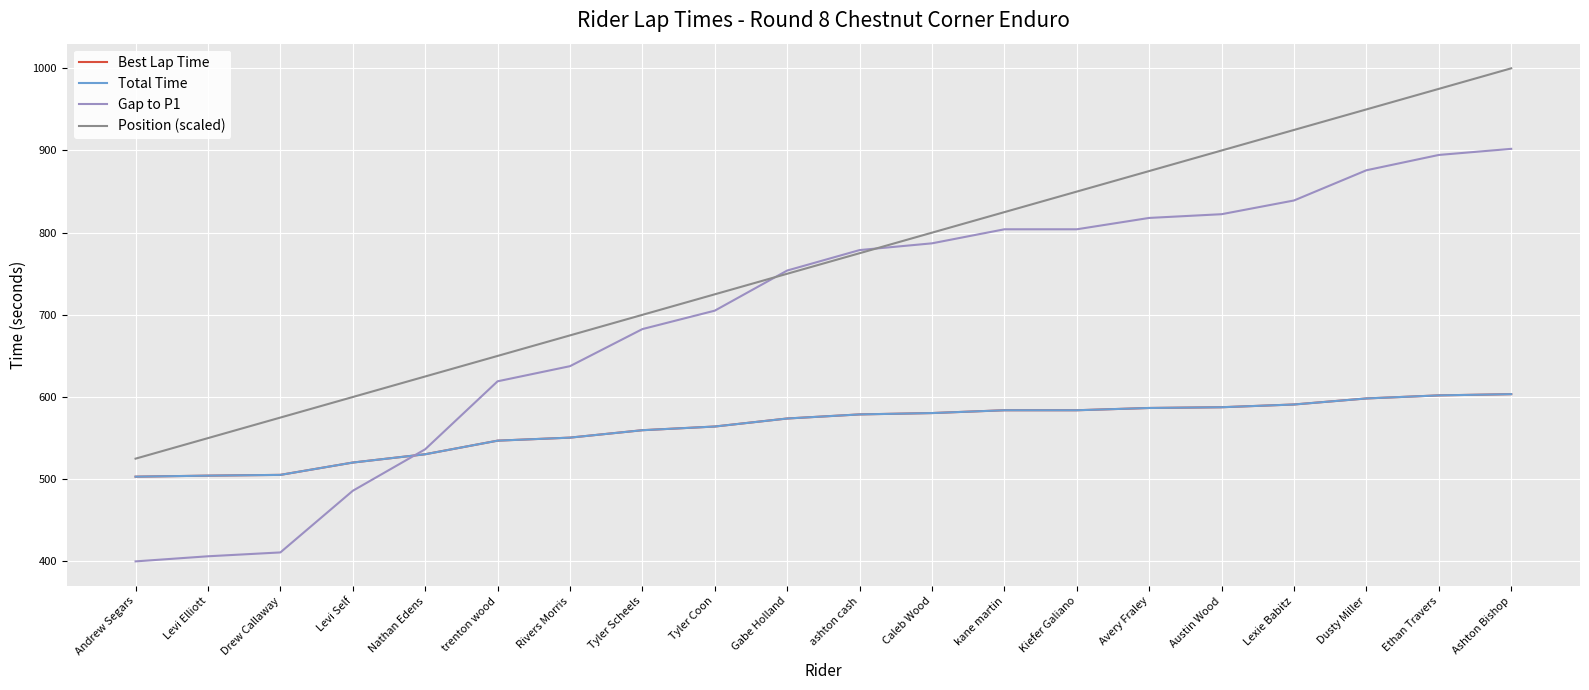

What is the lowest value of the Position (scaled) series?

525.0